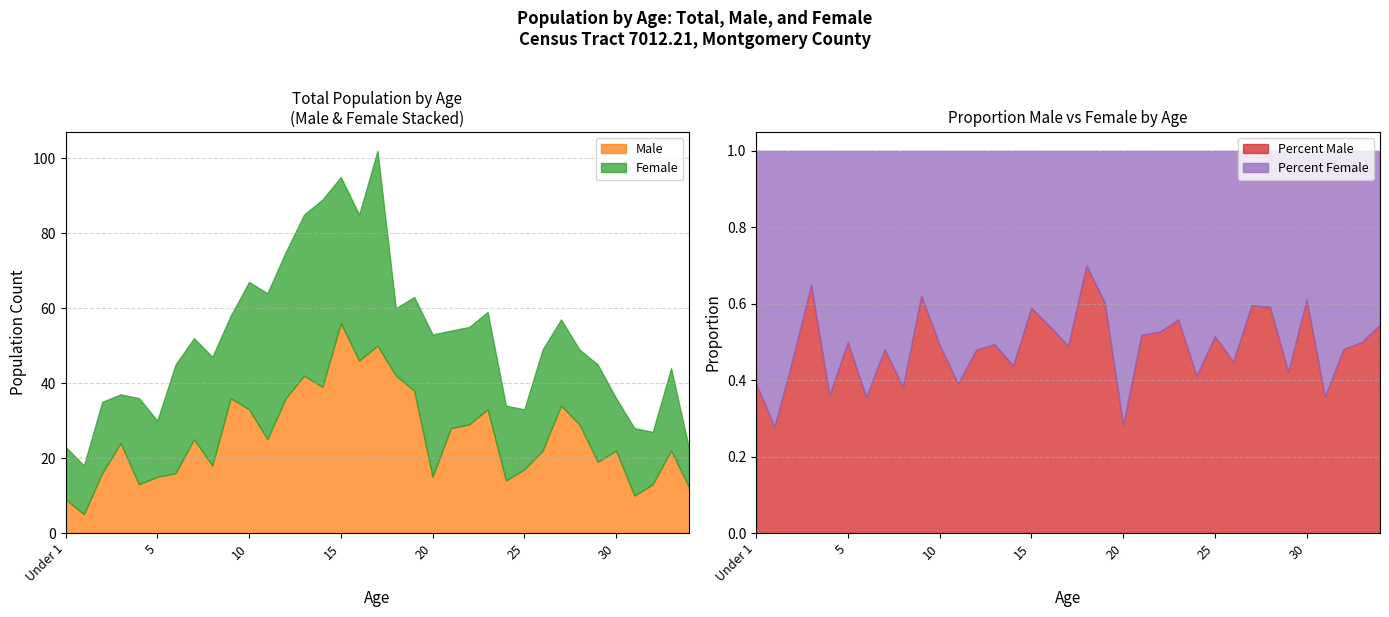

At 3, list the series in order from largest to smallest.

Total, Male, Female, Percent Male, Percent Female